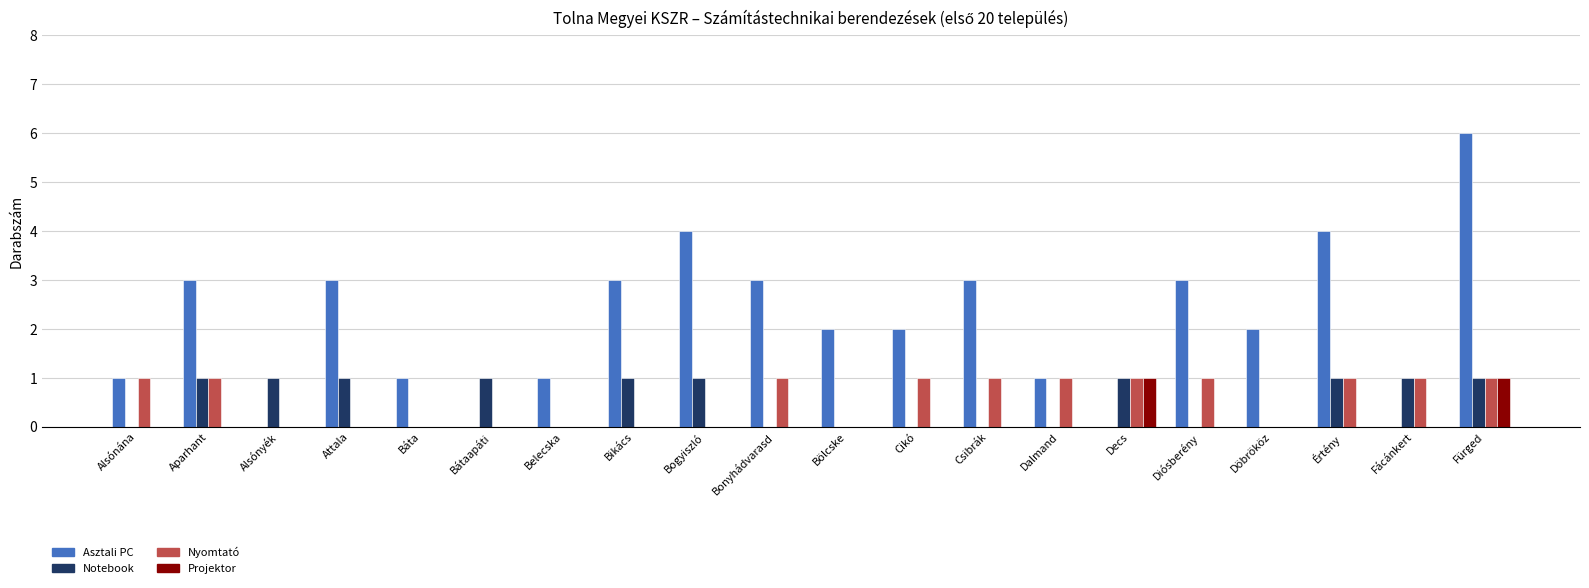

Is it true that Projektor equals 0 at Csibrák?

True